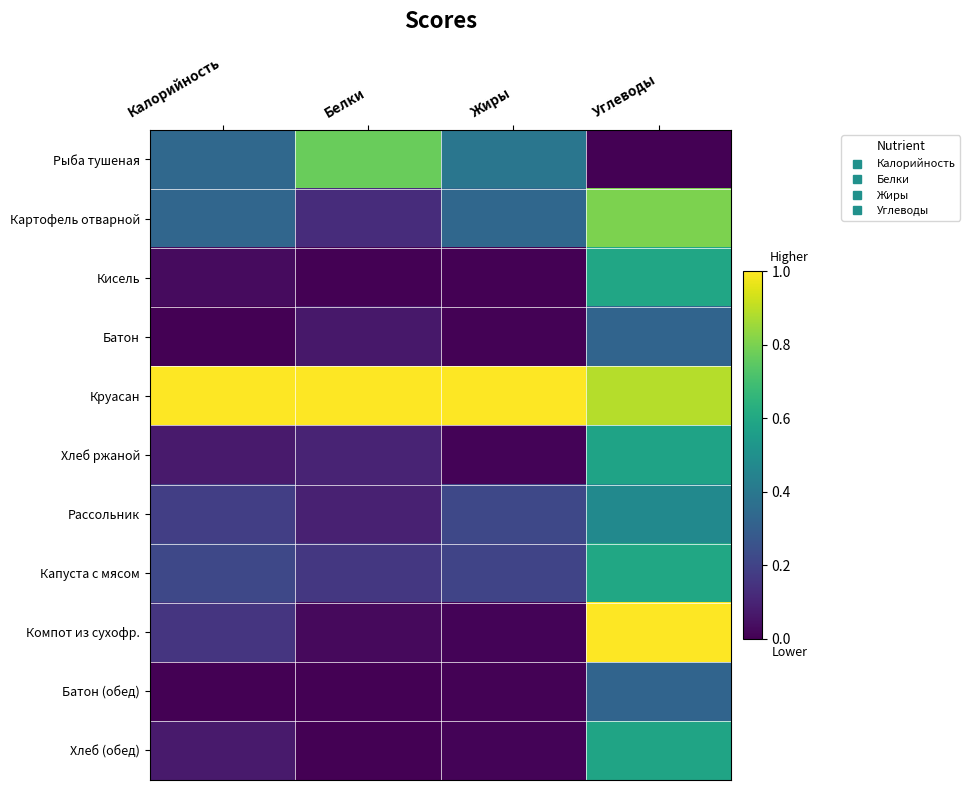

Reading left to right, list all the values displayed in this chart.

Рыба тушеная: Калорийность=0.3	Белки=0.8	Жиры=0.4	Углеводы=0.0
Картофель отварной: Калорийность=0.3	Белки=0.1	Жиры=0.3	Углеводы=0.8
Кисель: Калорийность=0.0	Белки=0.0	Жиры=0.0	Углеводы=0.6
Батон: Калорийность=0.0	Белки=0.1	Жиры=0.0	Углеводы=0.3
Круасан: Калорийность=1.0	Белки=1.0	Жиры=1.0	Углеводы=0.9
Хлеб ржаной: Калорийность=0.1	Белки=0.1	Жиры=0.0	Углеводы=0.6
Рассольник: Калорийность=0.2	Белки=0.1	Жиры=0.2	Углеводы=0.5
Капуста с мясом: Калорийность=0.2	Белки=0.2	Жиры=0.2	Углеводы=0.6
Компот из сухофр.: Калорийность=0.2	Белки=0.0	Жиры=0.0	Углеводы=1.0
Батон (обед): Калорийность=0.0	Белки=0.0	Жиры=0.0	Углеводы=0.3
Хлеб (обед): Калорийность=0.1	Белки=0.0	Жиры=0.0	Углеводы=0.6